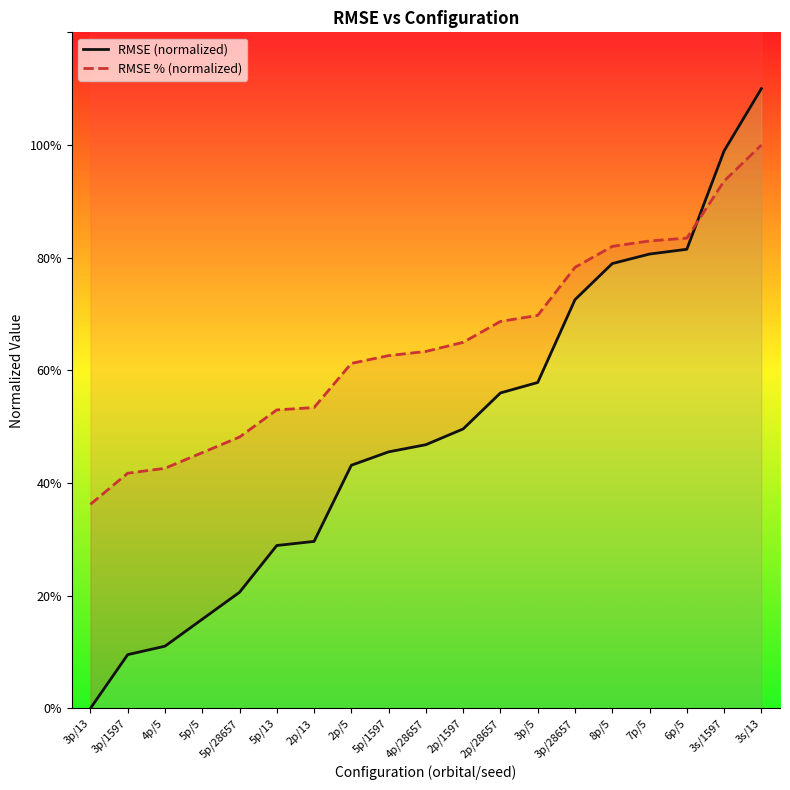

At which category does the chart reach its minimum across all series?

3p/13